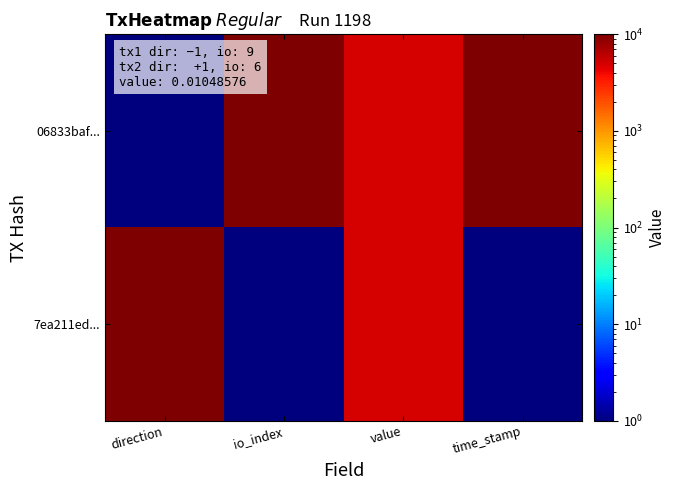

Which series has the largest total across all categories?

06833baf...